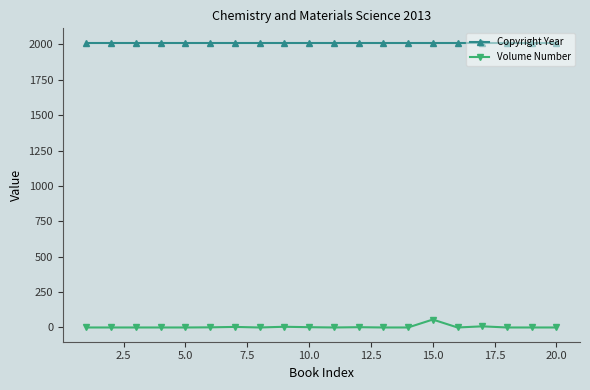

At how many categories does at least one series exceed 1777?

20